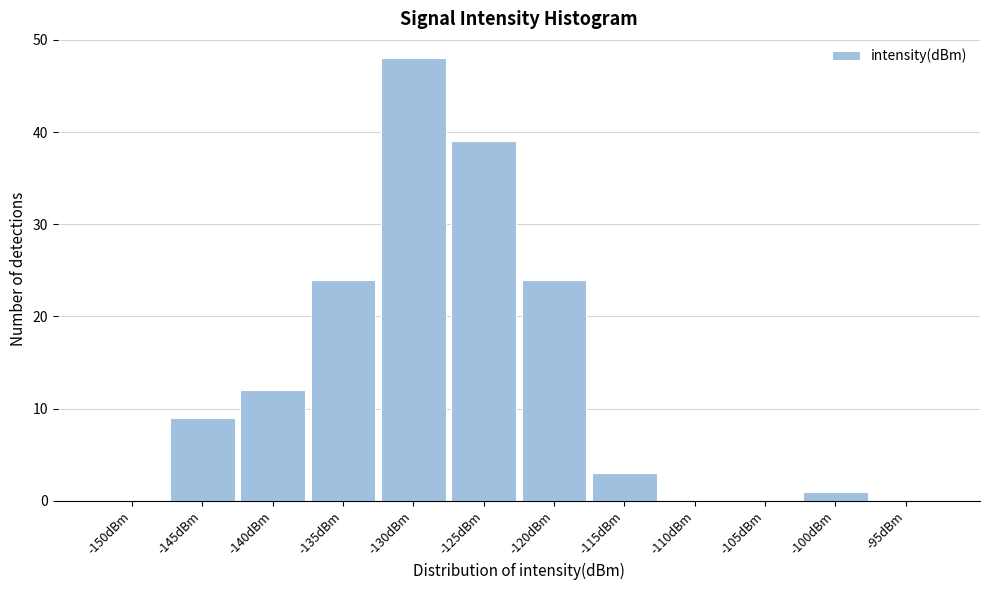

Reading right to left, what are all the values shown in this chart?

-95dBm=0	-100dBm=1	-105dBm=0	-110dBm=0	-115dBm=3	-120dBm=24	-125dBm=39	-130dBm=48	-135dBm=24	-140dBm=12	-145dBm=9	-150dBm=0